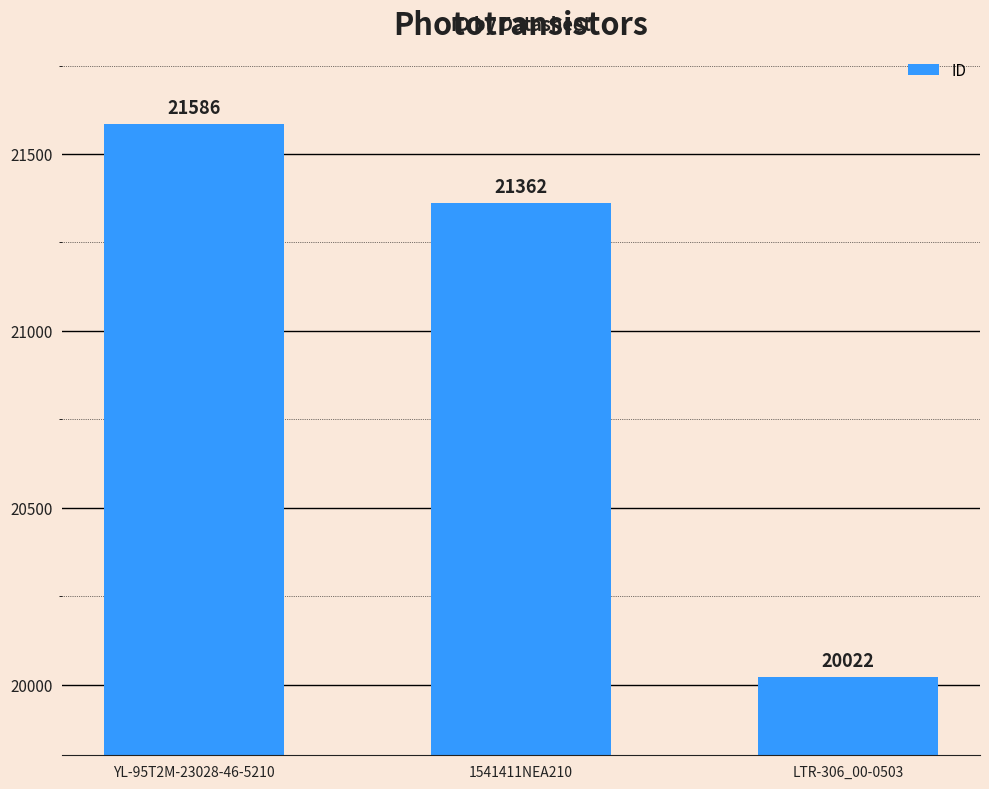

Reading left to right, what are all the values shown in this chart?

YL-95T2M-23028-46-5210=21586	1541411NEA210=21362	LTR-306_00-0503=20022